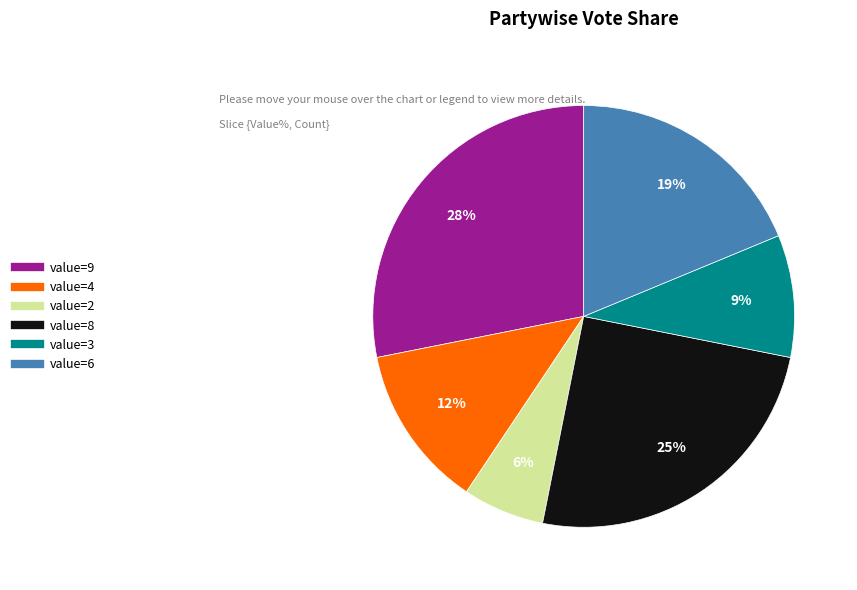

To the nearest percent, what is the average slice percentage?

17%